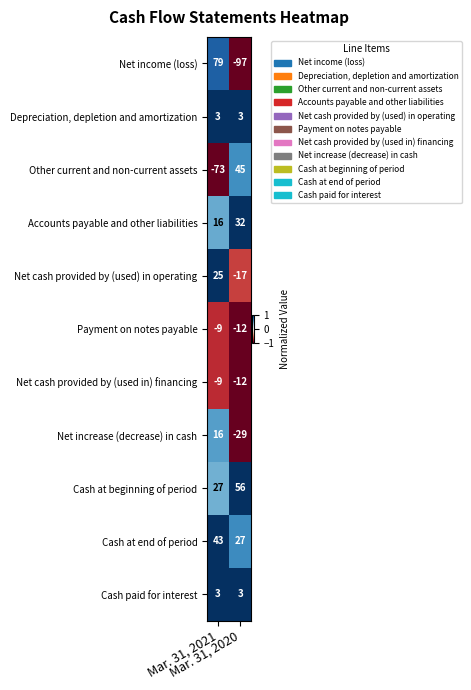

What is the highest value of the Accounts payable and other liabilities series?

32